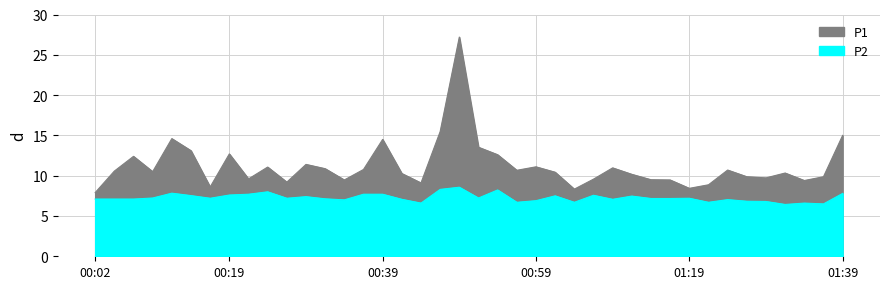

True or false: P2 and P1 intersect in this chart.

False